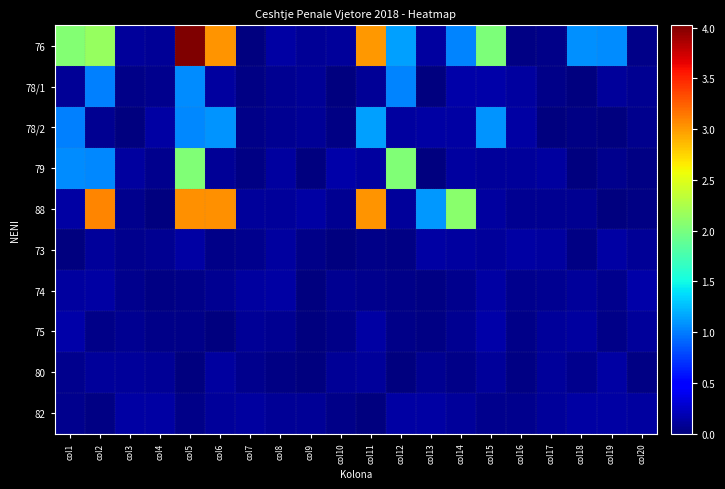

Count the number of categories in the chart.

20